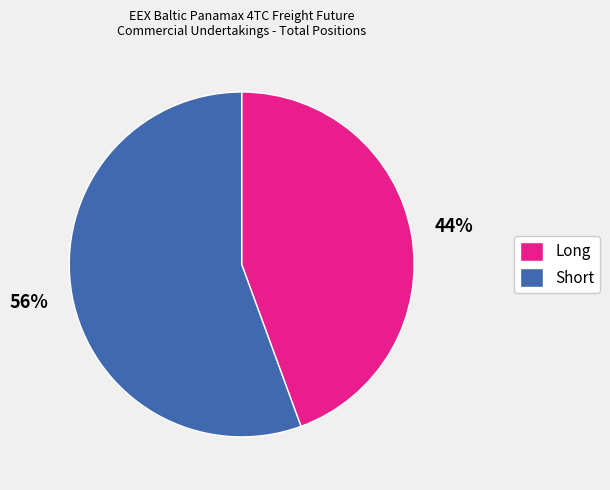

Is it true that Long is 53% of the pie?

False